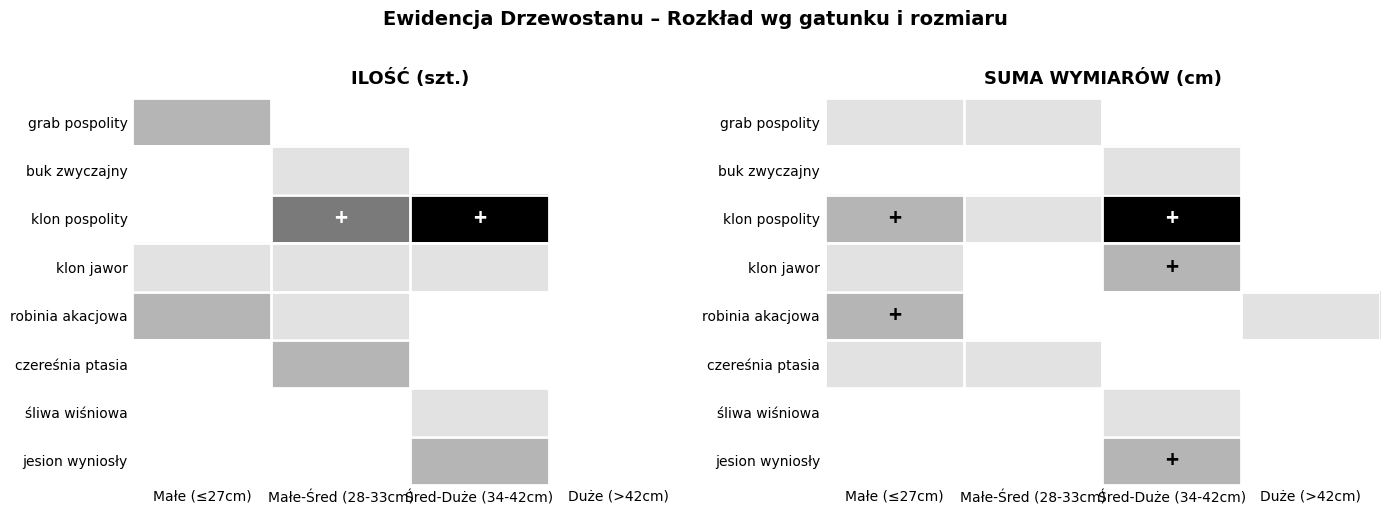

True or false: klon pospolity has a value of 0 at Duże (>42cm).

True